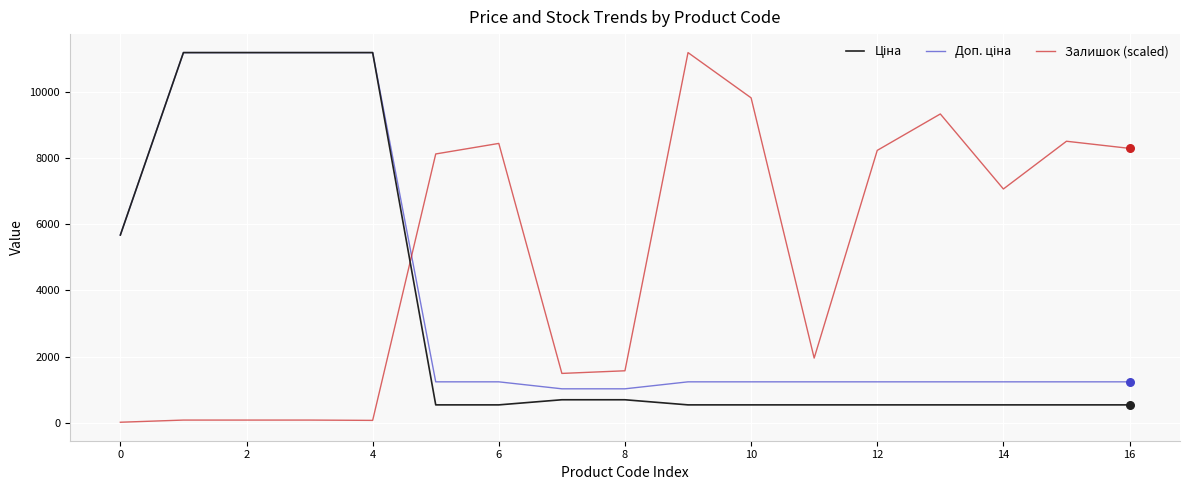

What is the greatest value displayed?

11188.2